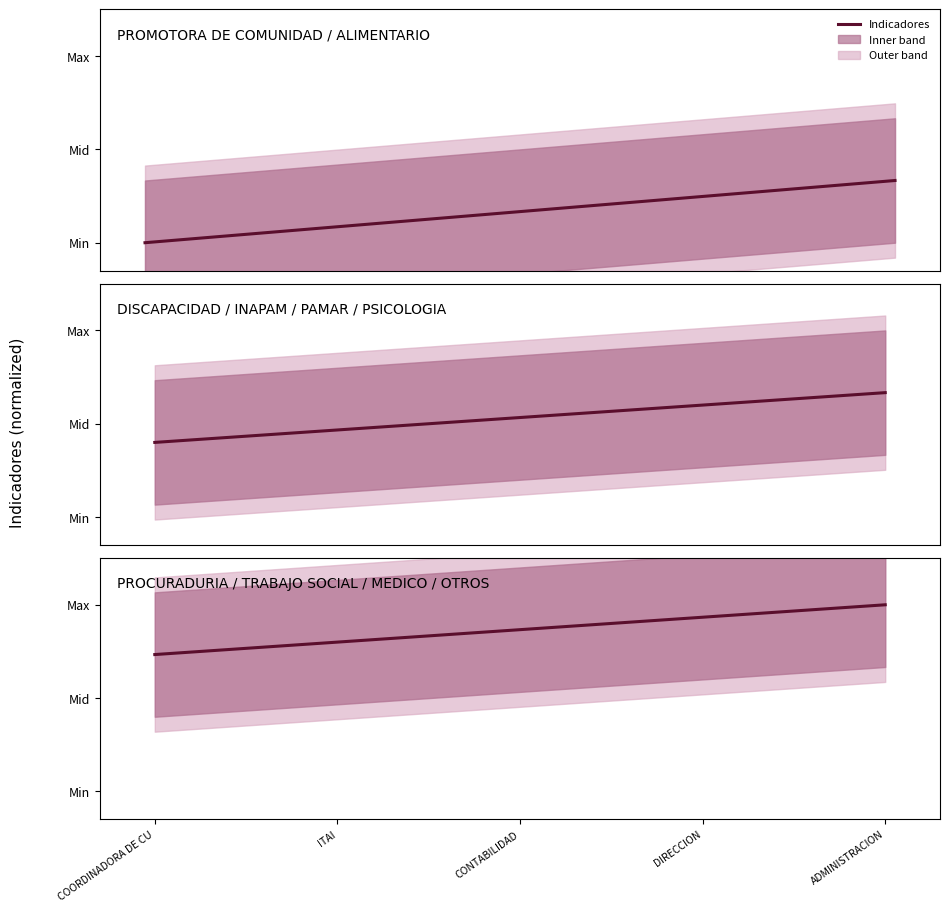

Reading left to right, extract all data points from this chart.

0.7	0.8	0.9	0.9	1.0